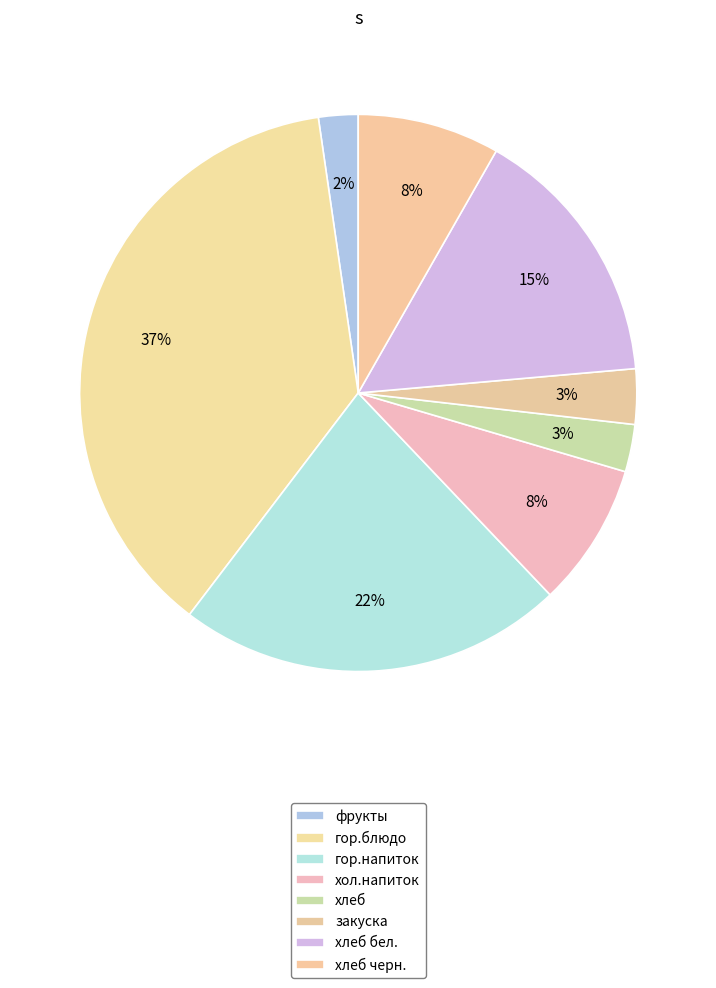

To the nearest percent, what is the average slice percentage?

12%